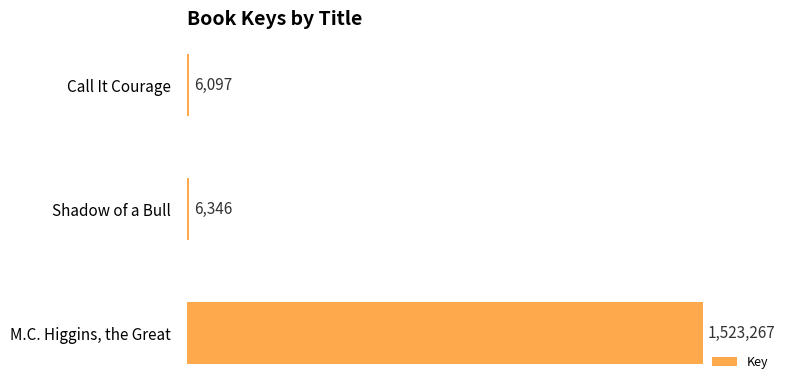

Does the chart contain any negative values?

No